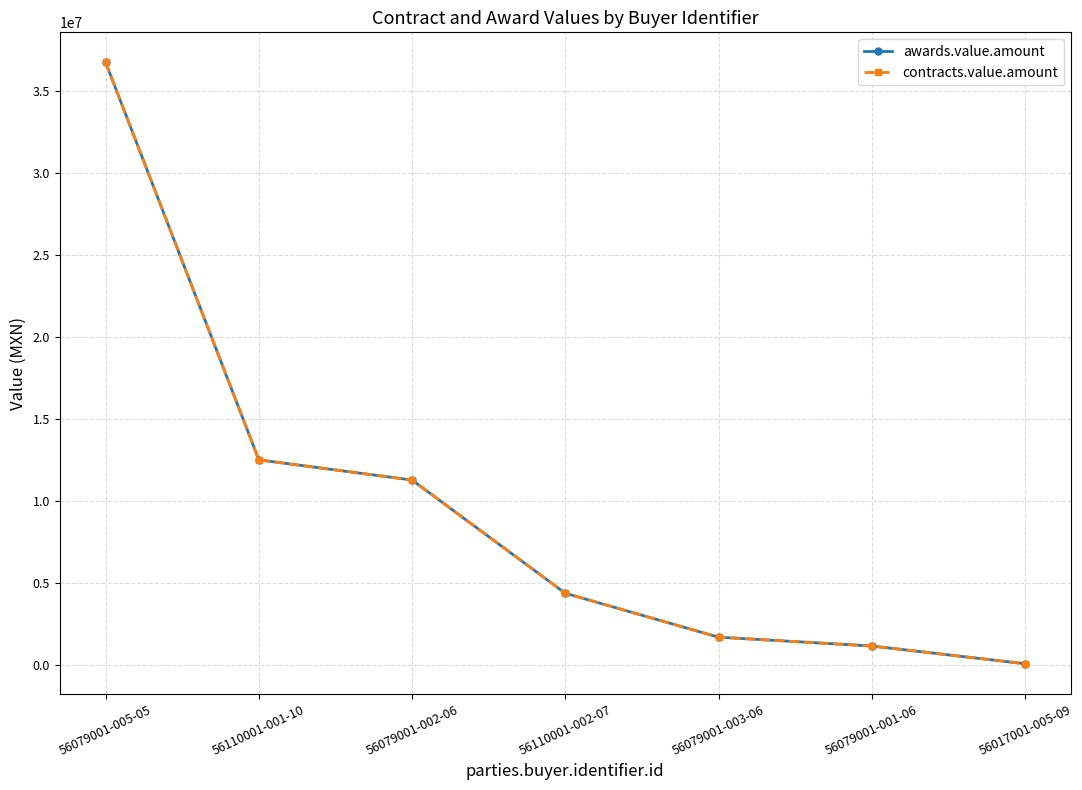

True or false: awards.value.amount and contracts.value.amount intersect in this chart.

False